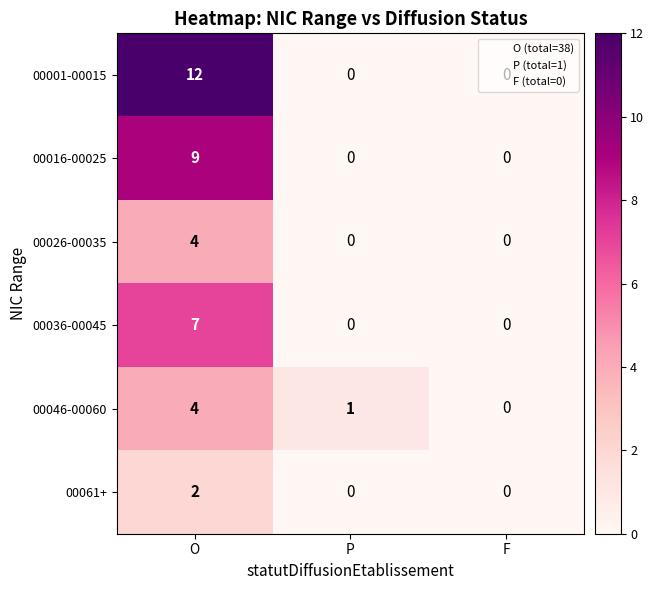

What is the sum of all 00016-00025 values?

9